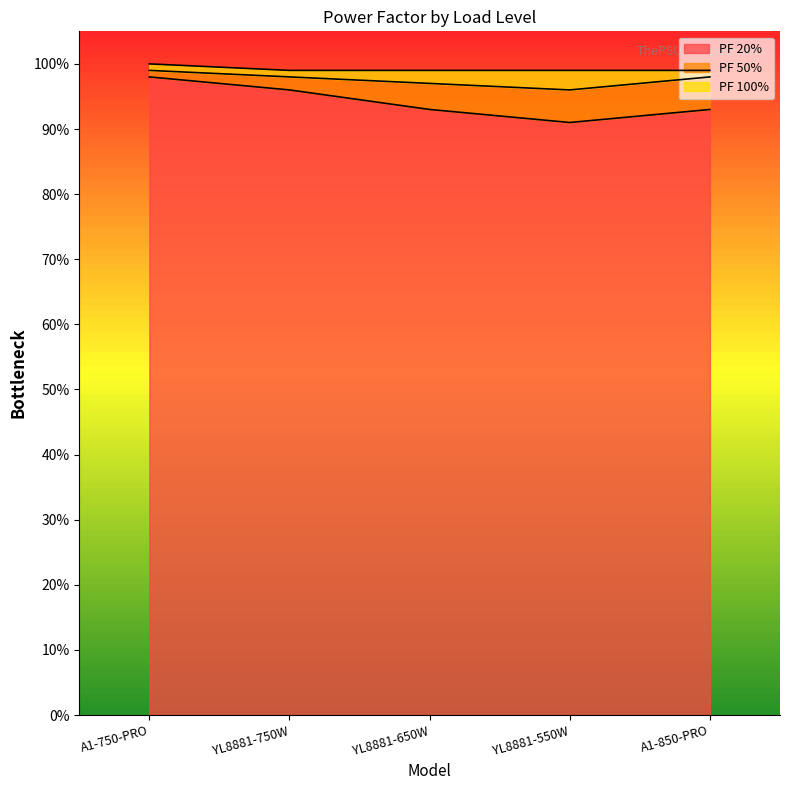

What is the label of the 1st point from the right?

A1-850-PRO